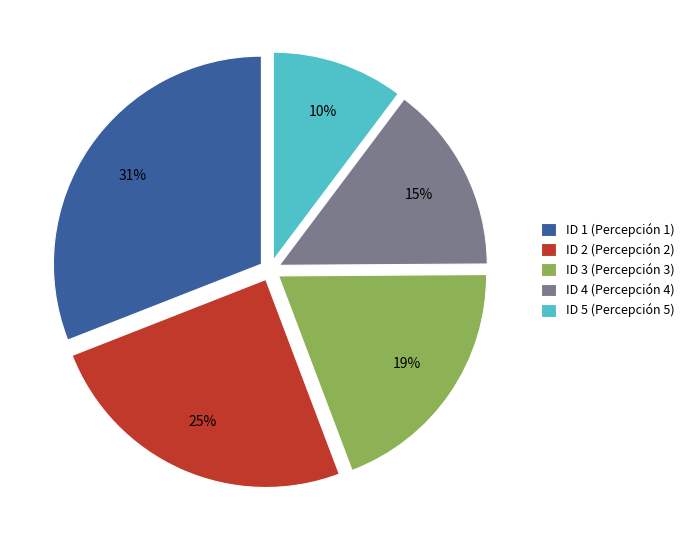

Count the number of slices in the pie.

5